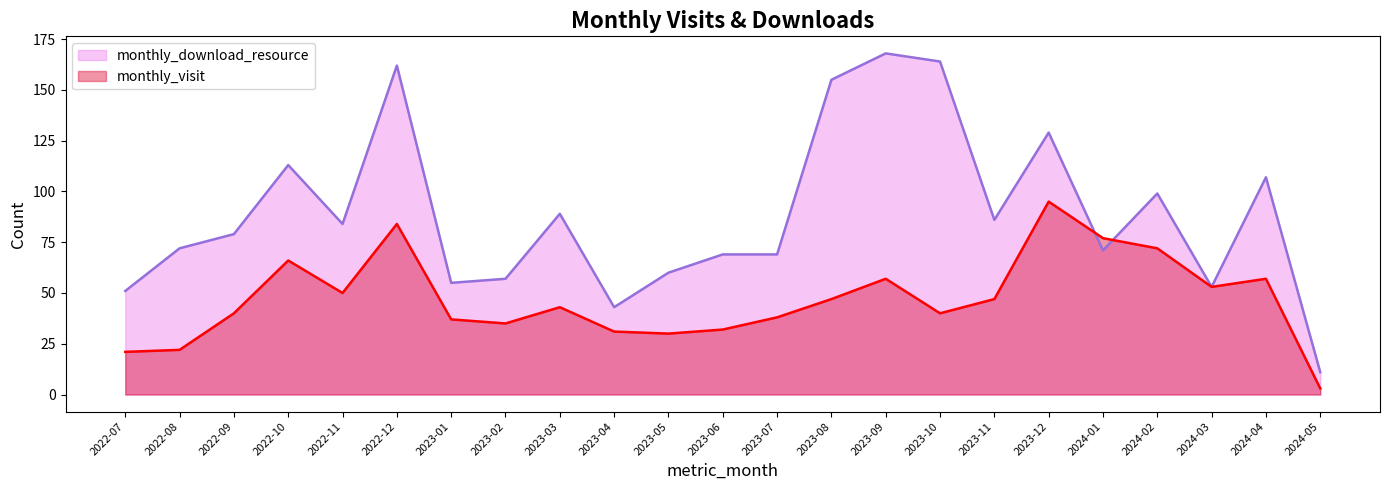

Reading left to right, extract all data points from this chart.

monthly_visit: 21	22	40	66	50	84	37	35	43	31	30	32	38	47	57	40	47	95	77	72	53	57	3
monthly_download_resource: 51	72	79	113	84	162	55	57	89	43	60	69	69	155	168	164	86	129	71	99	53	107	11